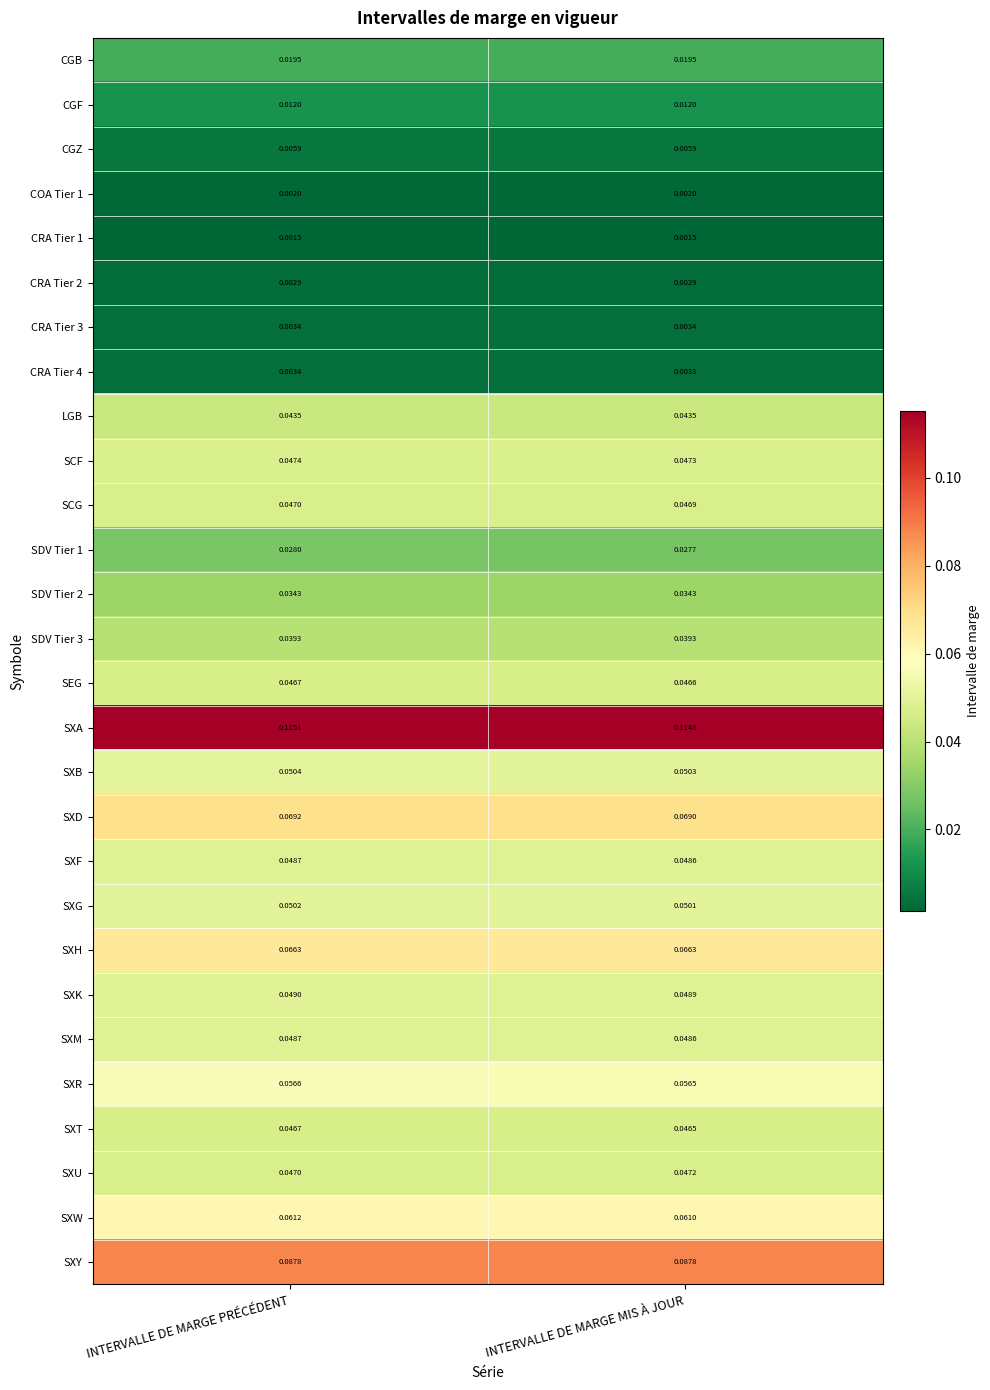

Which category has the lowest value in the SXB series?

INTERVALLE DE MARGE MIS À JOUR